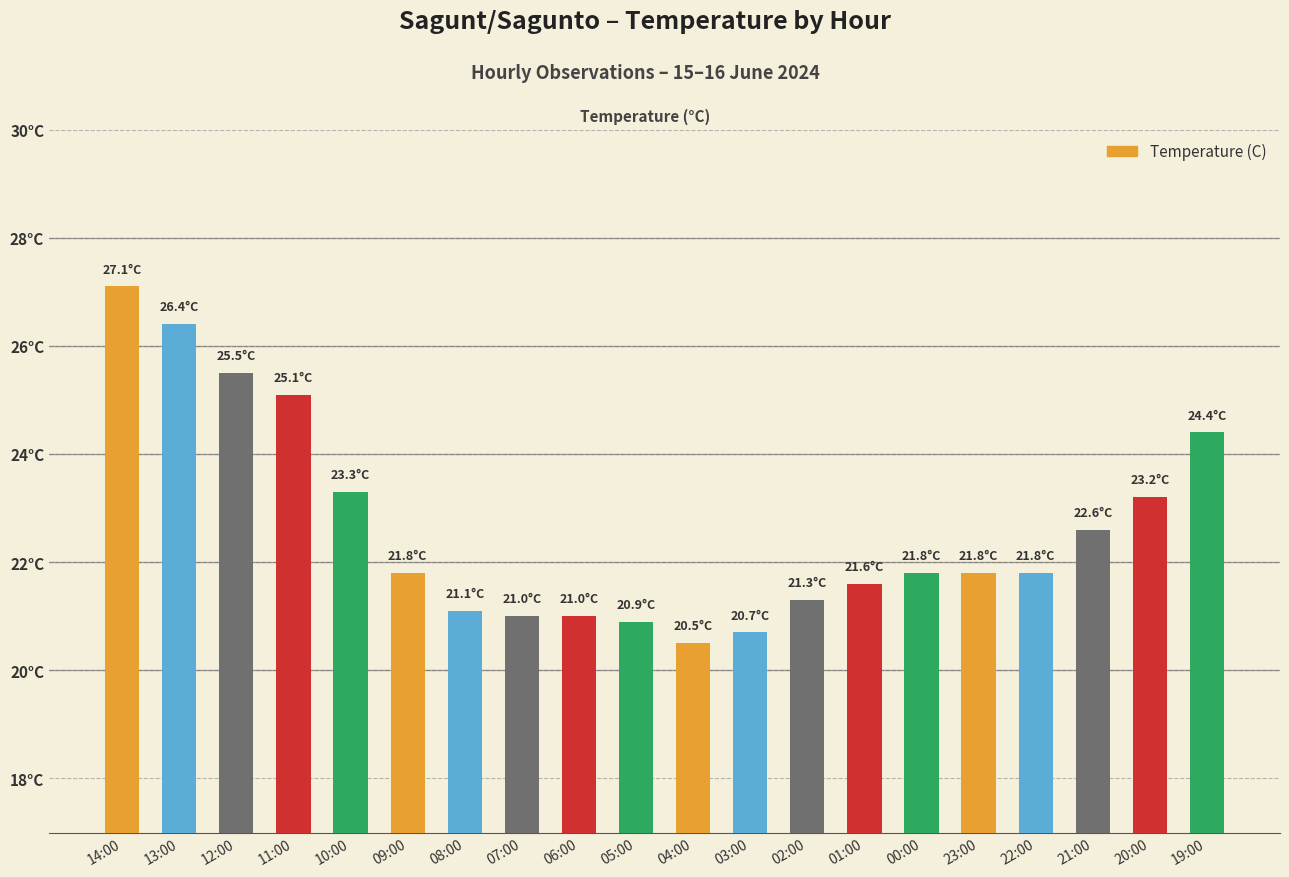

At which label does the data first exceed 21?

14:00